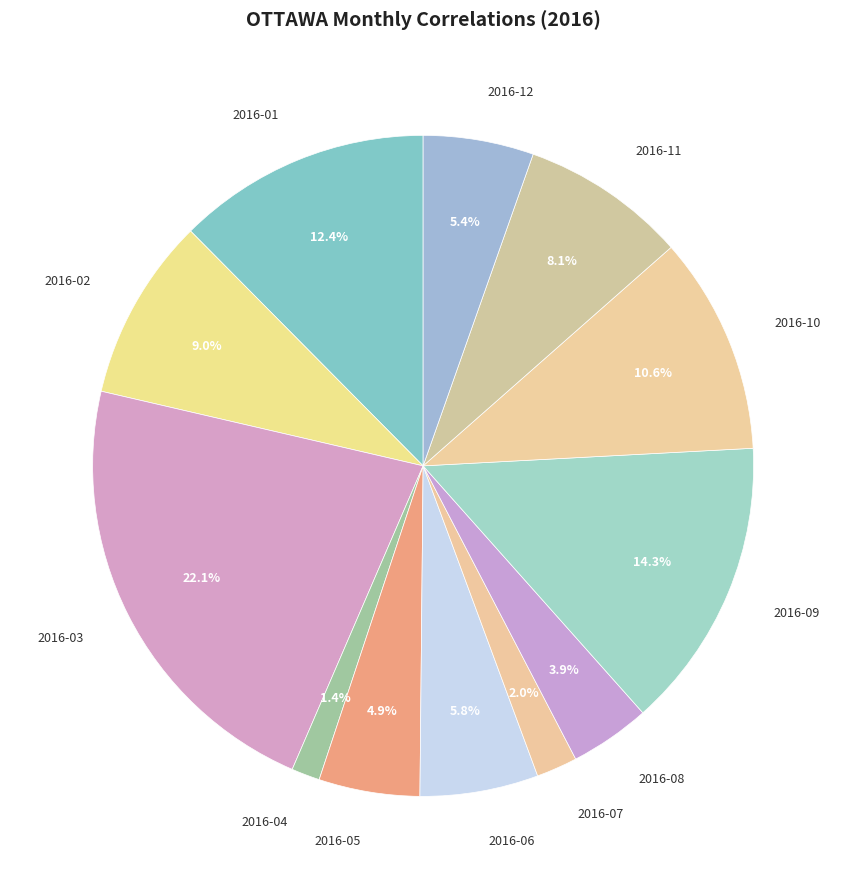

To the nearest percent, what is the difference between the largest and smallest slice percentages?

21%